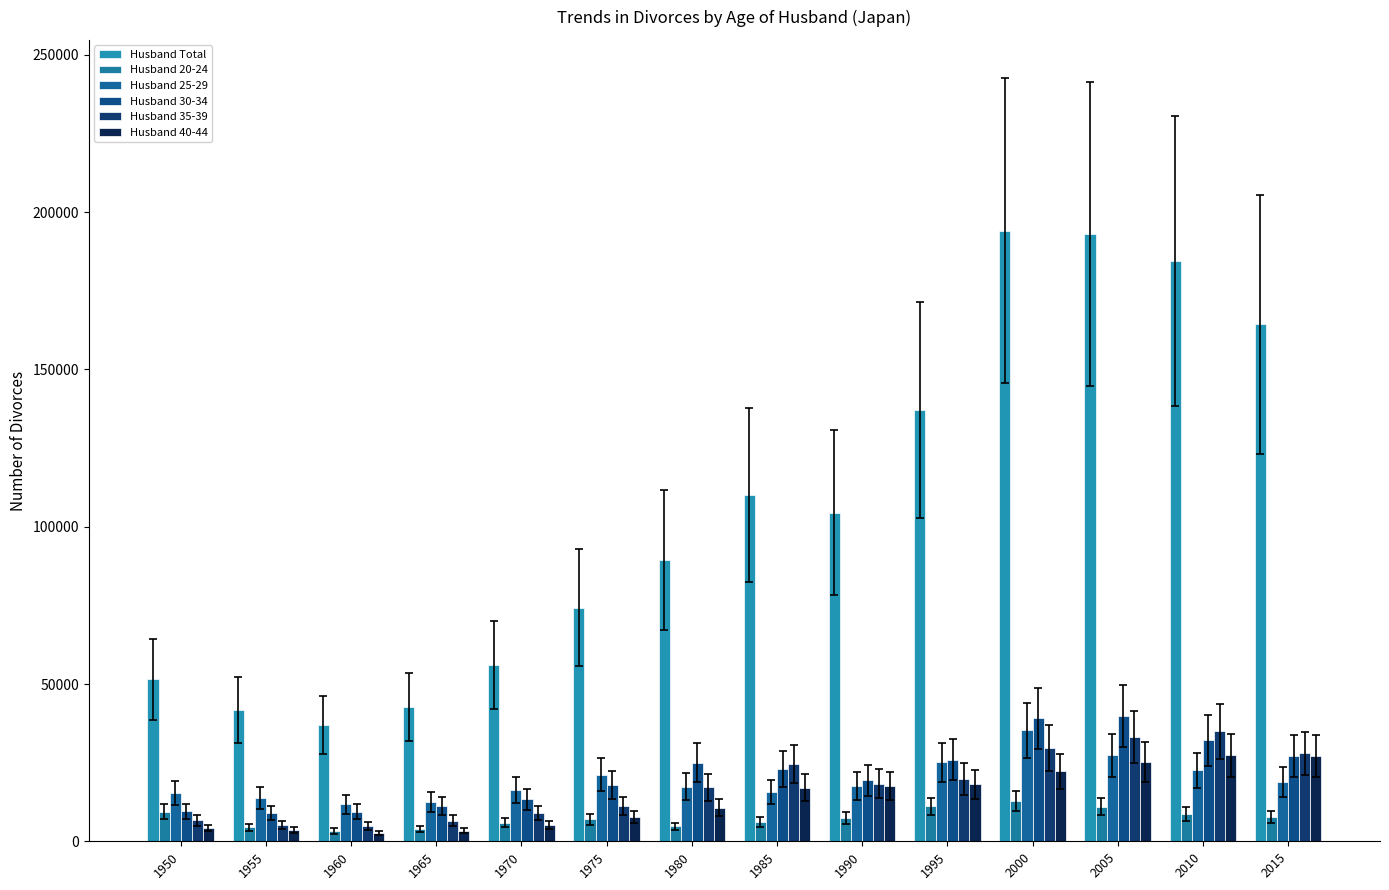

What are all the series names shown in the legend?

Husband Total, Husband 20-24, Husband 25-29, Husband 30-34, Husband 35-39, Husband 40-44